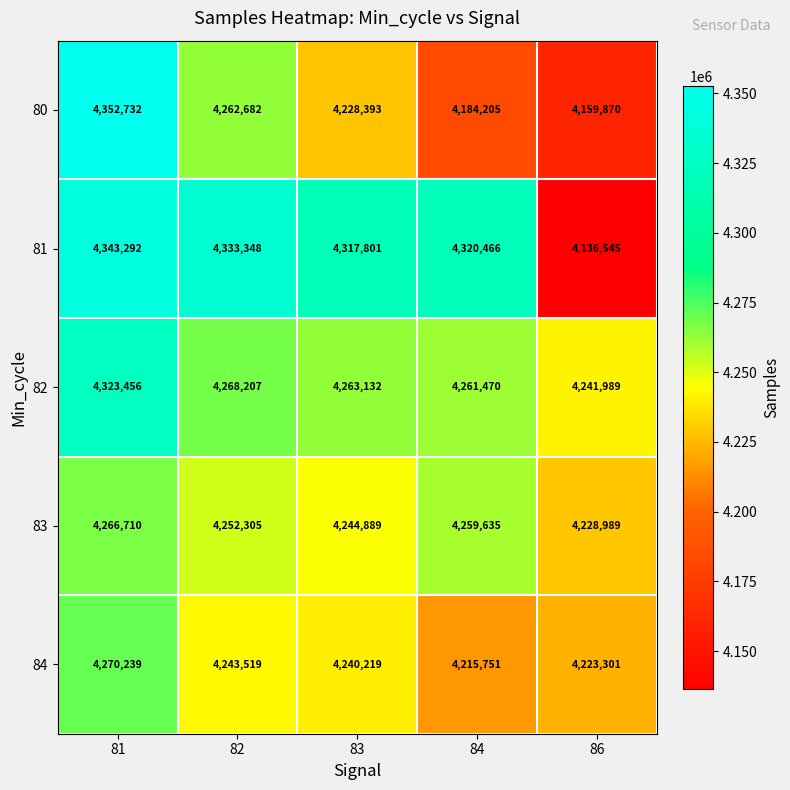

Read the 84 value at 83, to the nearest 50.

4240200